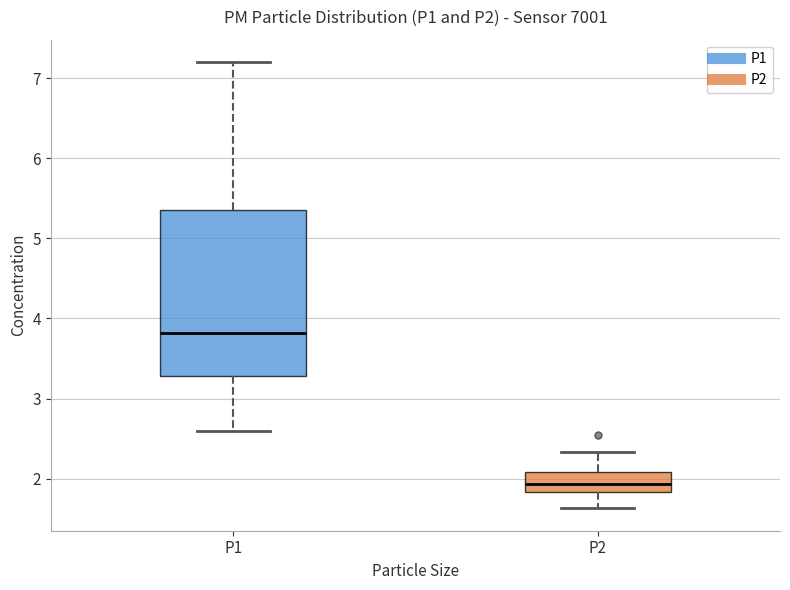

Reading left to right, transcribe this box plot: for each box, give where its median line is, the range the box spans, and where its two whiskers end, as read against the y-axis. The values are not printed on the chart, so give them approximately, as read against the axis.

P1: median 3.8, box 3.3 to 5.4, whiskers 2.6 to 7.2
P2: median 1.9, box 1.8 to 2.1, whiskers 1.6 to 2.3